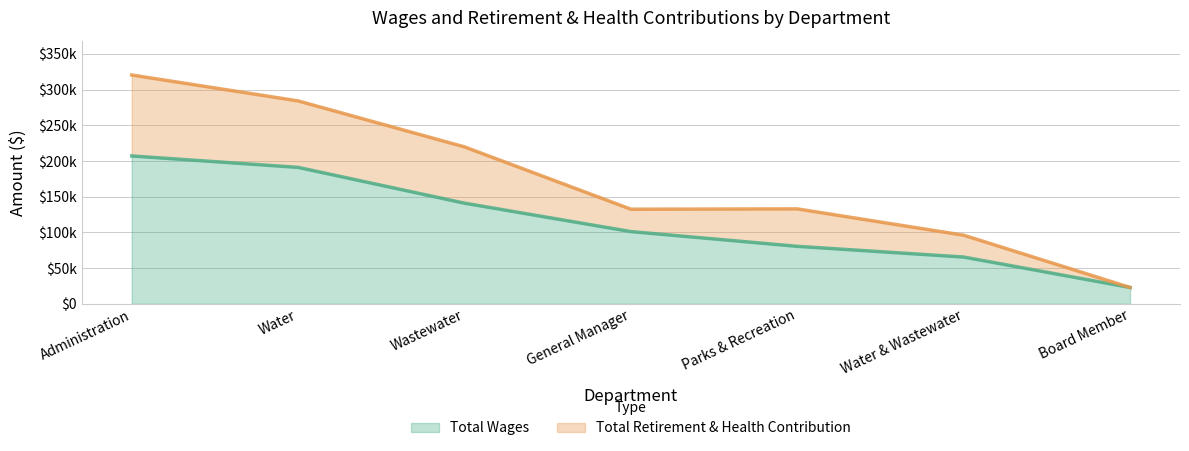

At which category does the chart reach its peak across all series?

Administration